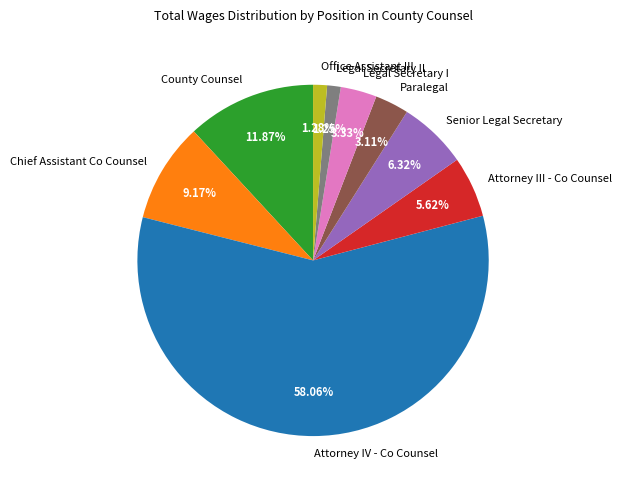

Which slice is the largest?

Attorney IV - Co Counsel